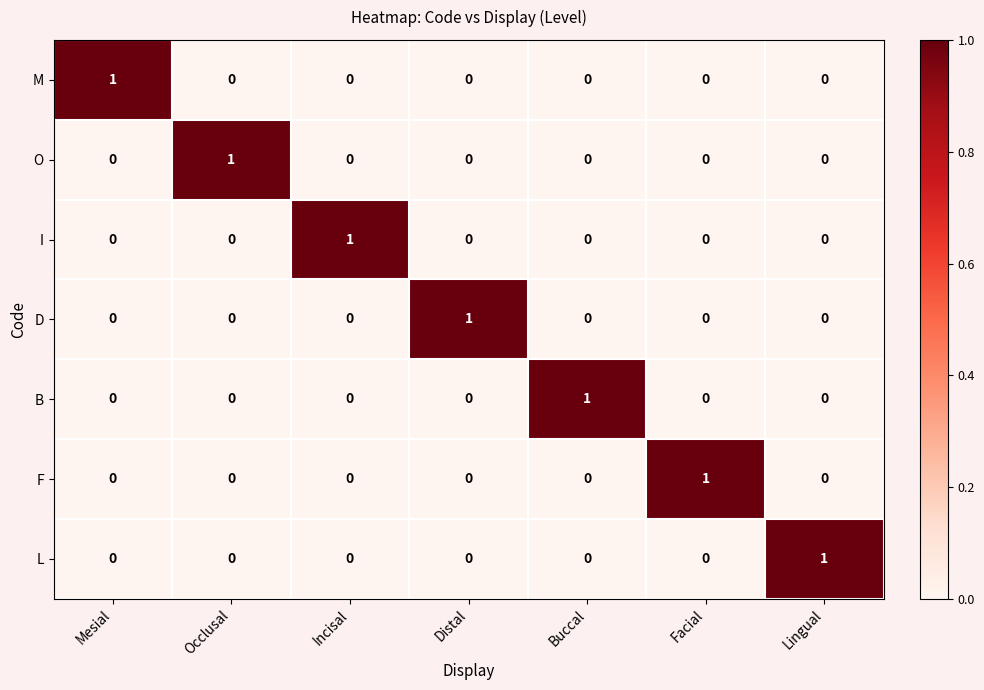

The M series shows 0 at Lingual. True or false?

True